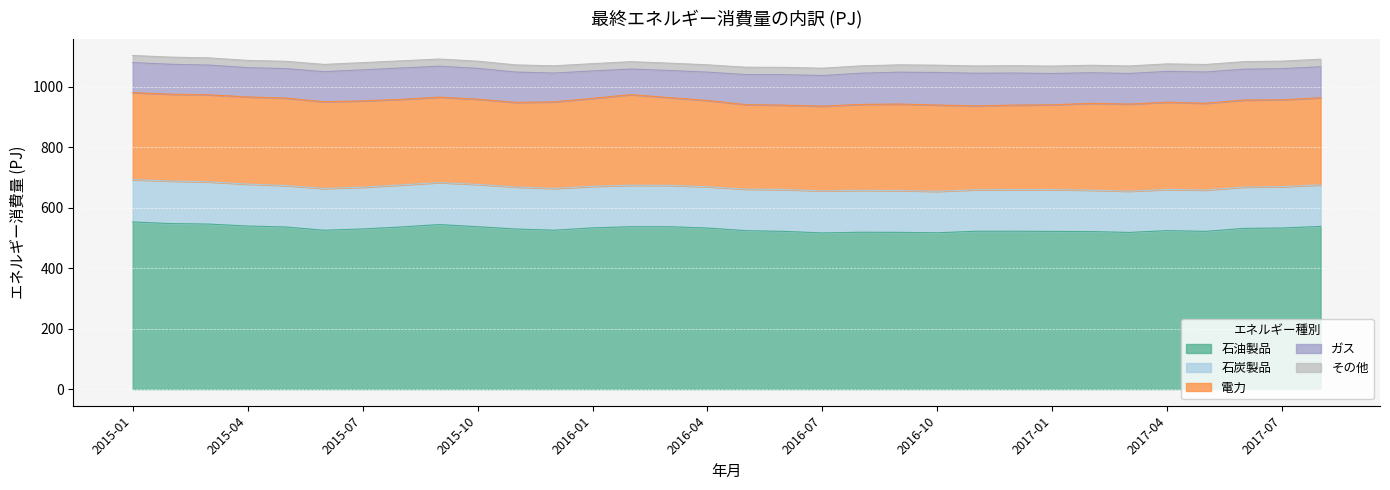

The value of 石油製品 at 2017-04 is 148.9. True or false?

False